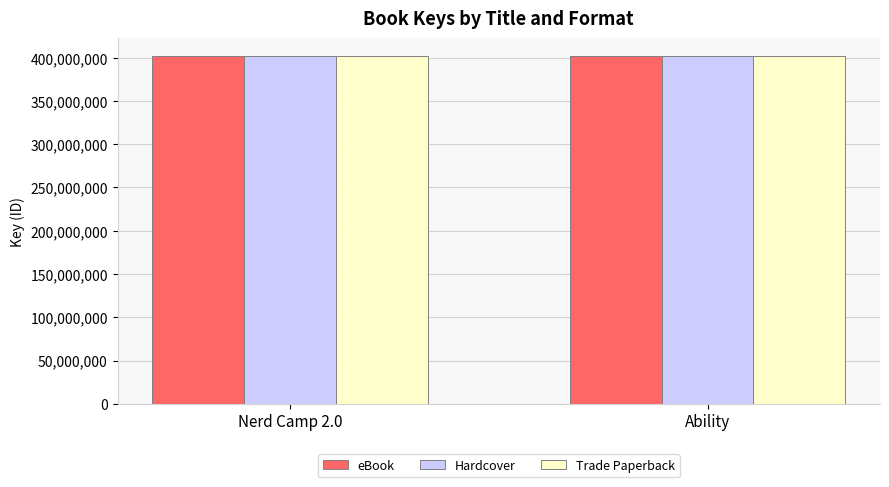

What is the average value of the Hardcover series?

402151888